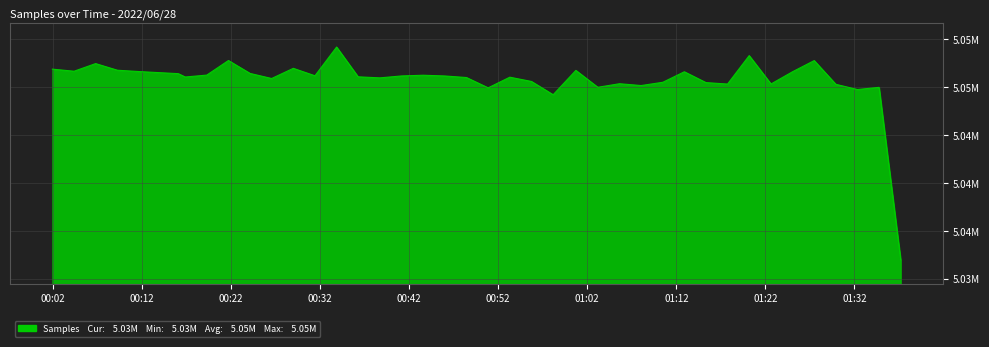

At which category does the data reach its first local peak?

2022/06/28 00:06:47